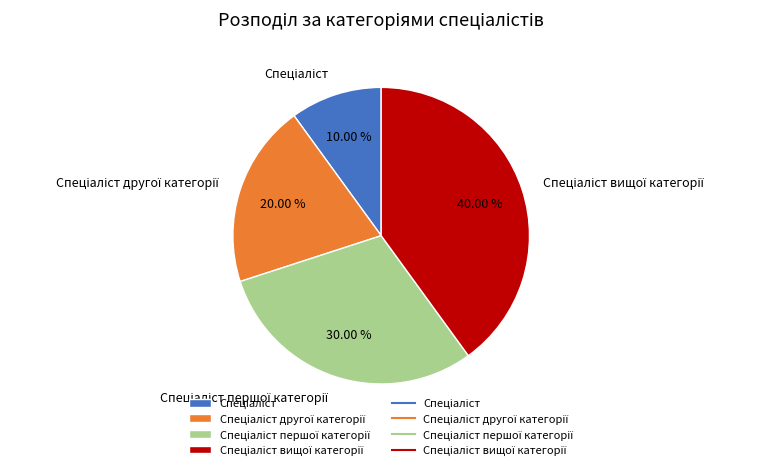

Is there a majority slice in this chart?

No